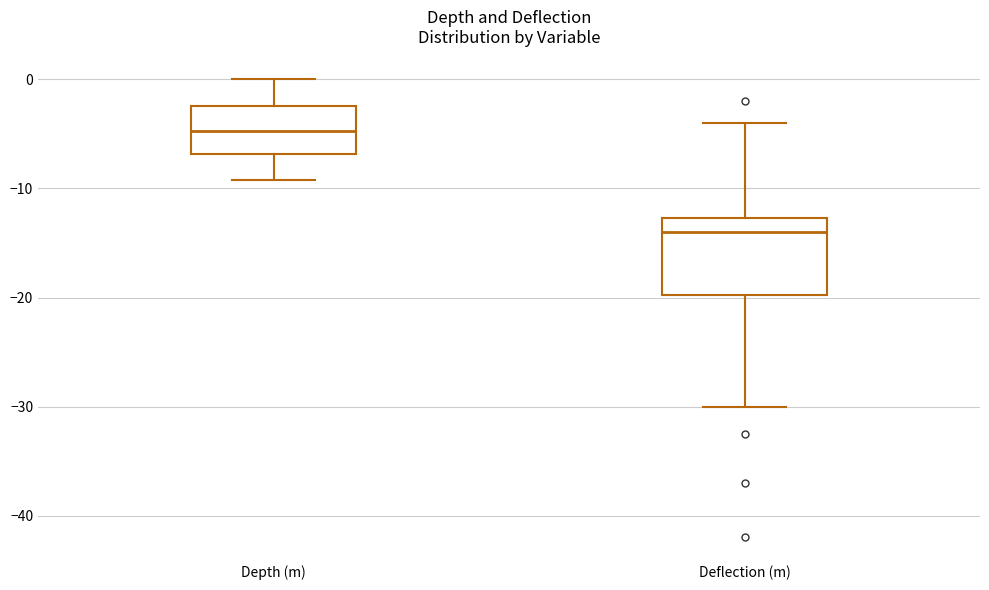

Reading left to right, read every box against the y-axis: the position of its median line, the range the box covers, and the ends of its whiskers. The values are not printed on the chart, so give them approximately, as read against the axis.

Depth (m): median -5, box -7 to -2, whiskers -9 to 0
Deflection (m): median -14, box -20 to -13, whiskers -30 to -4